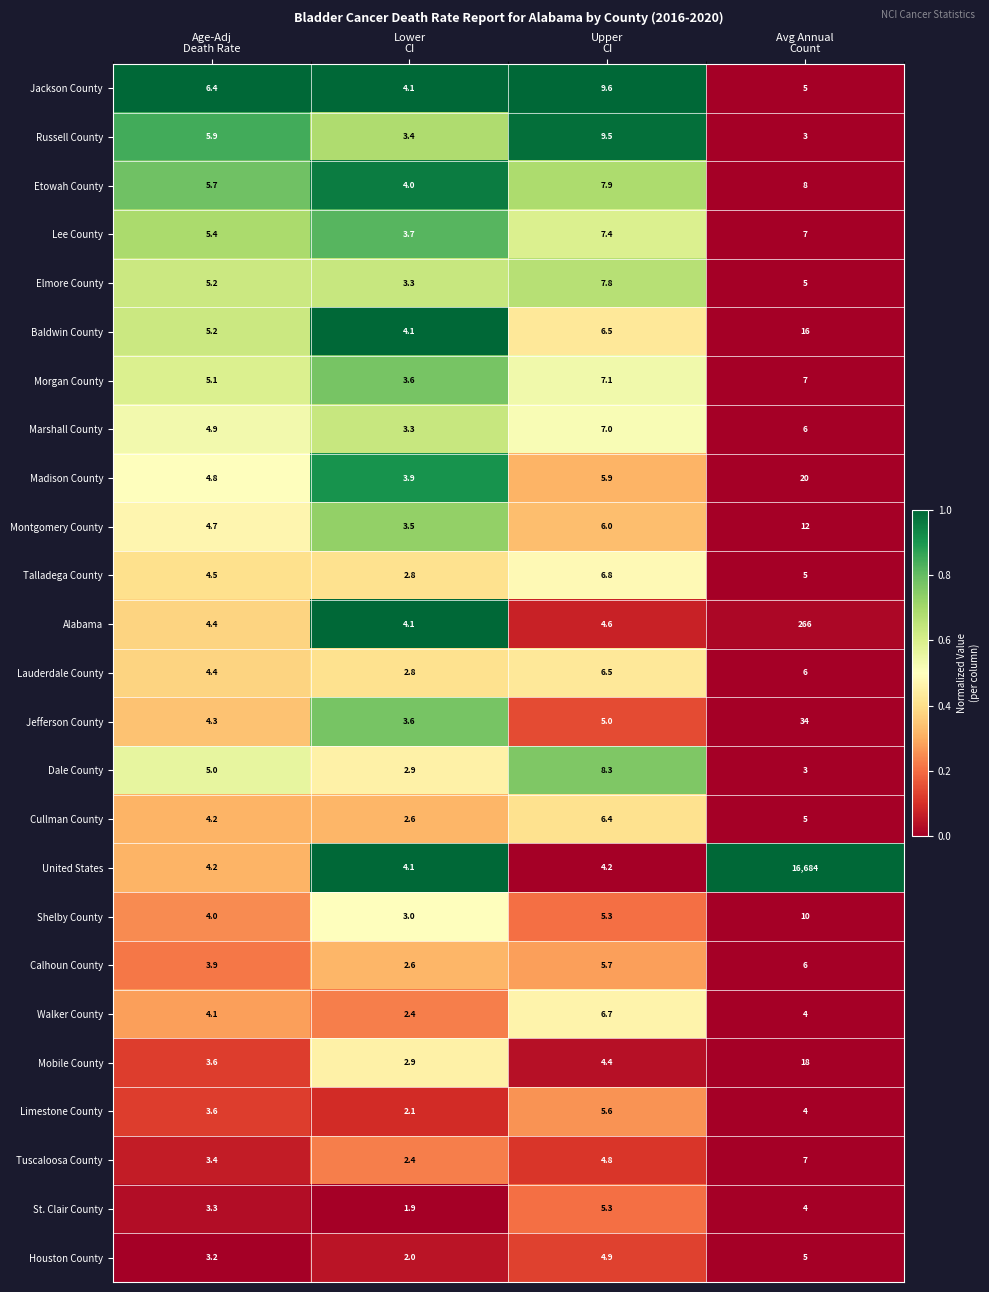

What is the difference between the maximum and minimum values in the Lee County series?

3.7